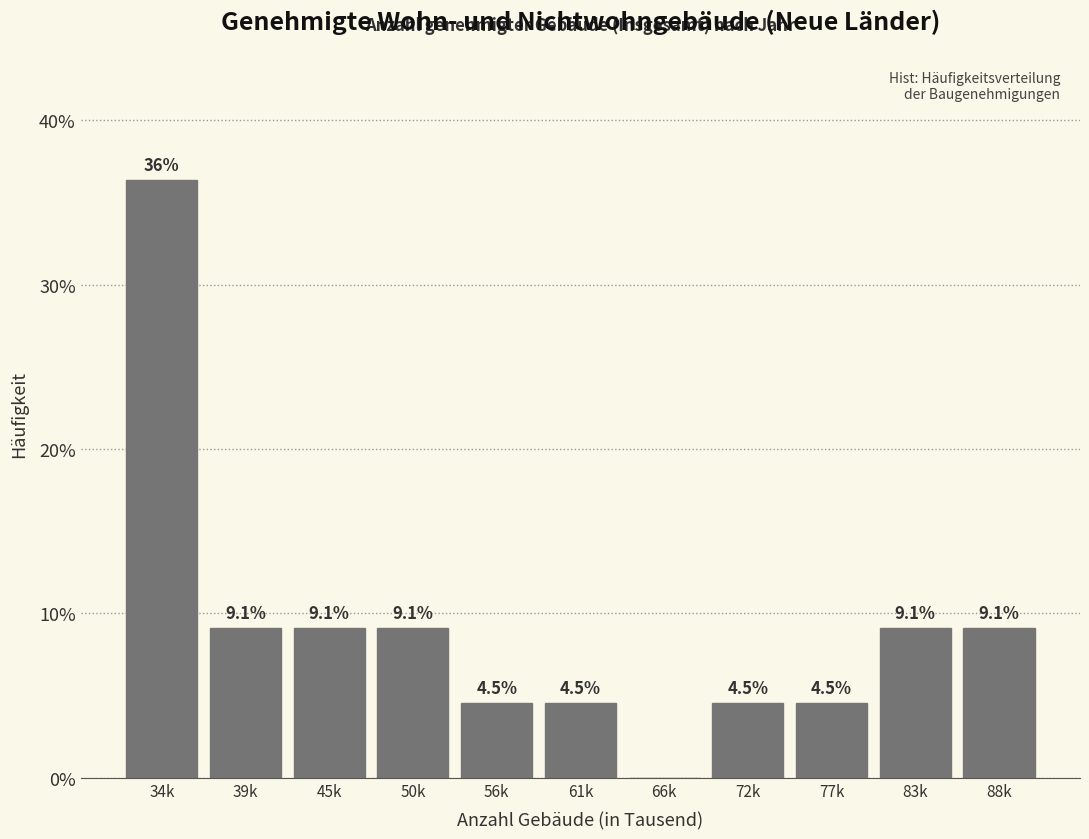

Reading left to right, list all the values displayed in this chart.

34k=36.4	39k=9.1	45k=9.1	50k=9.1	56k=4.5	61k=4.5	66k=0.0	72k=4.5	77k=4.5	83k=9.1	88k=9.1